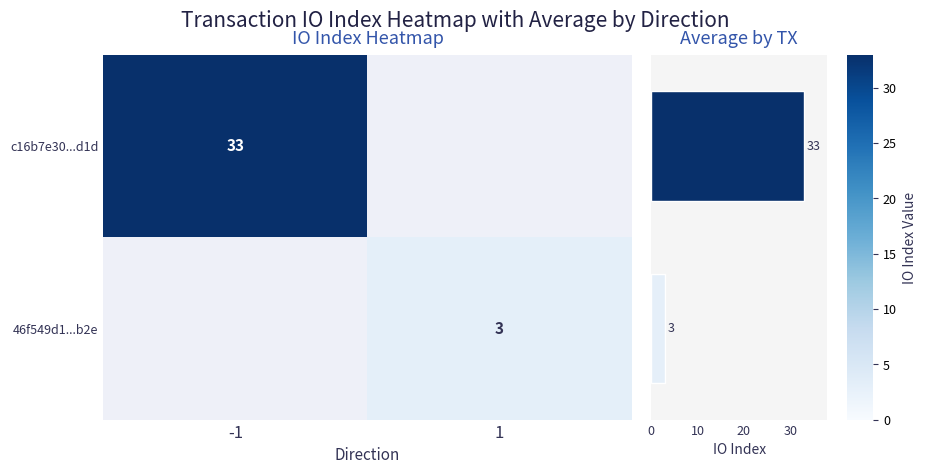

True or false: 46f549d1...b2e has a value of 3 at 1.

True